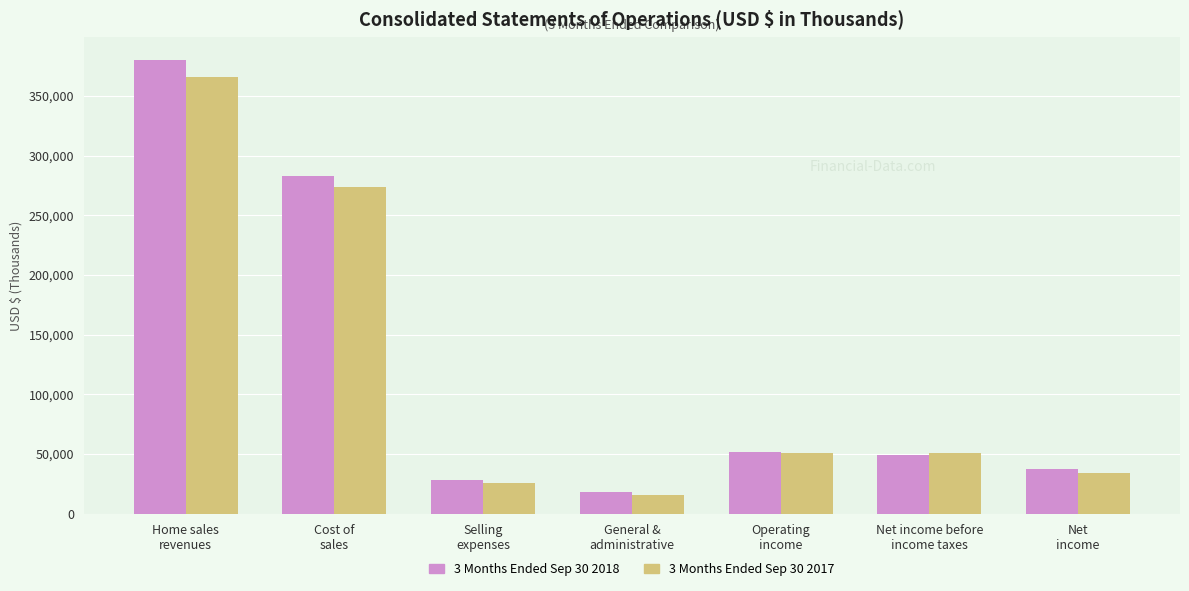

What are all the series names shown in the legend?

3 Months Ended Sep 30 2018, 3 Months Ended Sep 30 2017